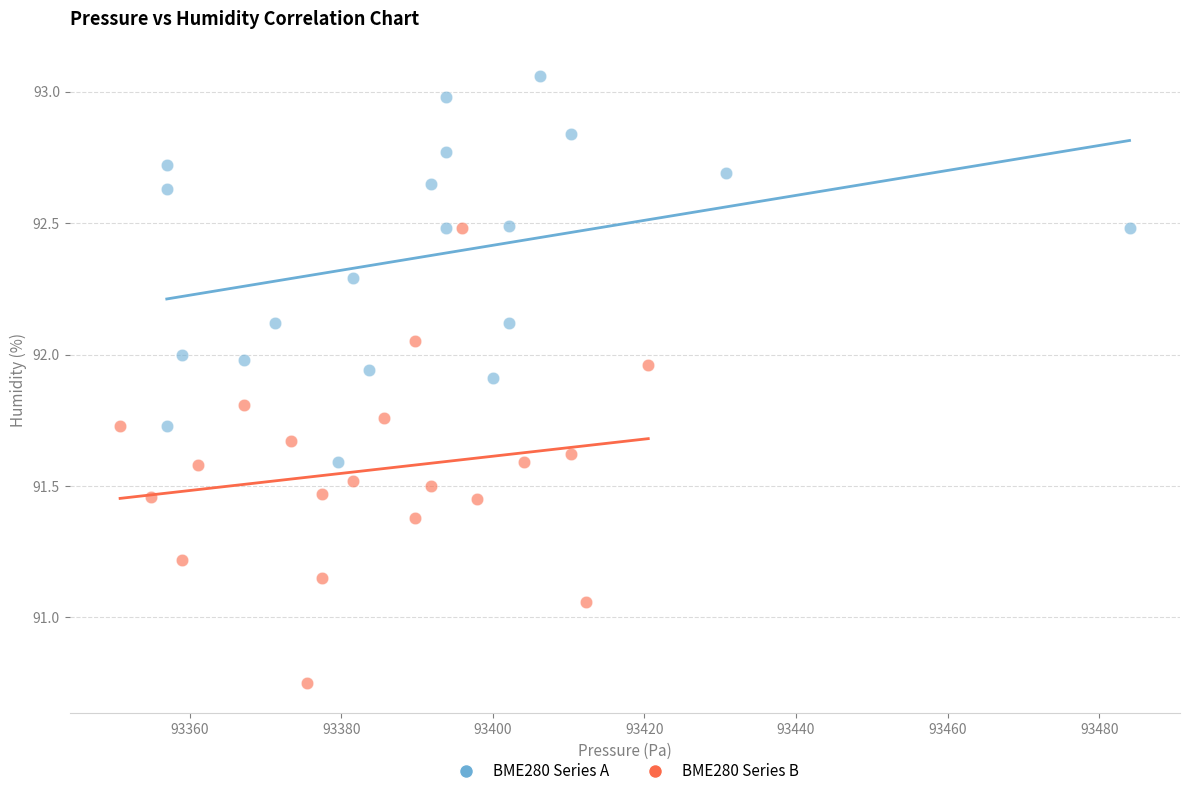

Which series has the largest Y range (max minus min)?

BME280 Series B